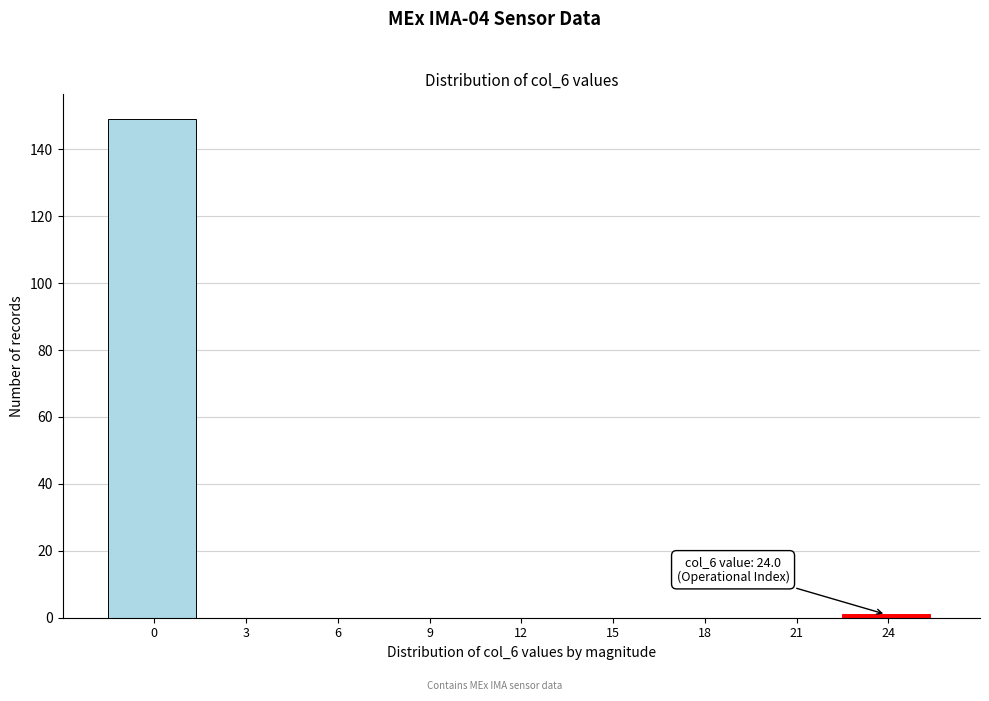

Reading left to right, extract all data points from this chart.

0=149	3=0	6=0	9=0	12=0	15=0	18=0	21=0	24=1